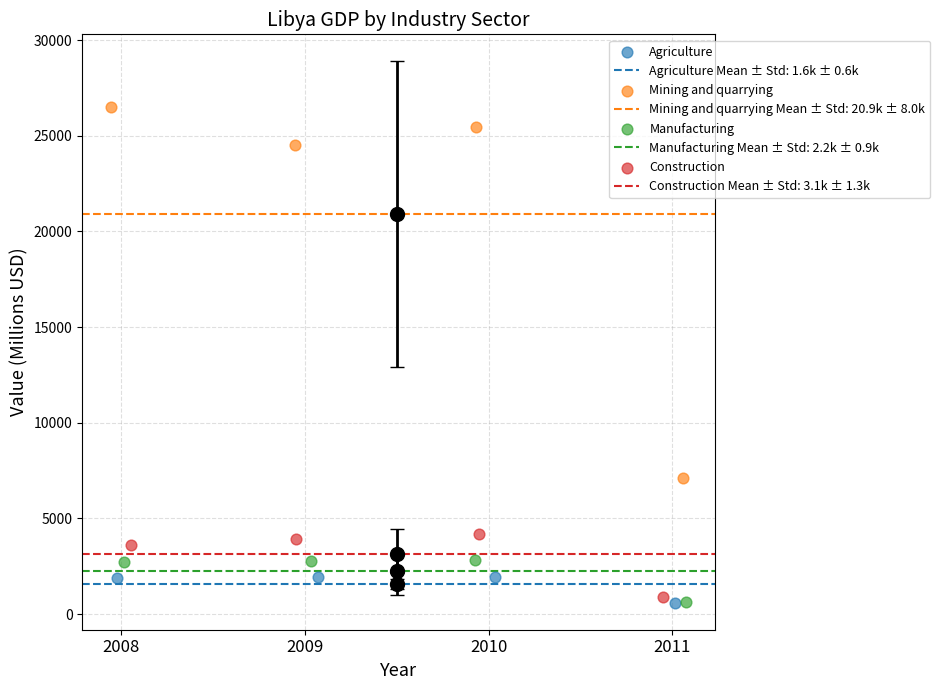

Which series contains the highest Y value?

Mining and quarrying